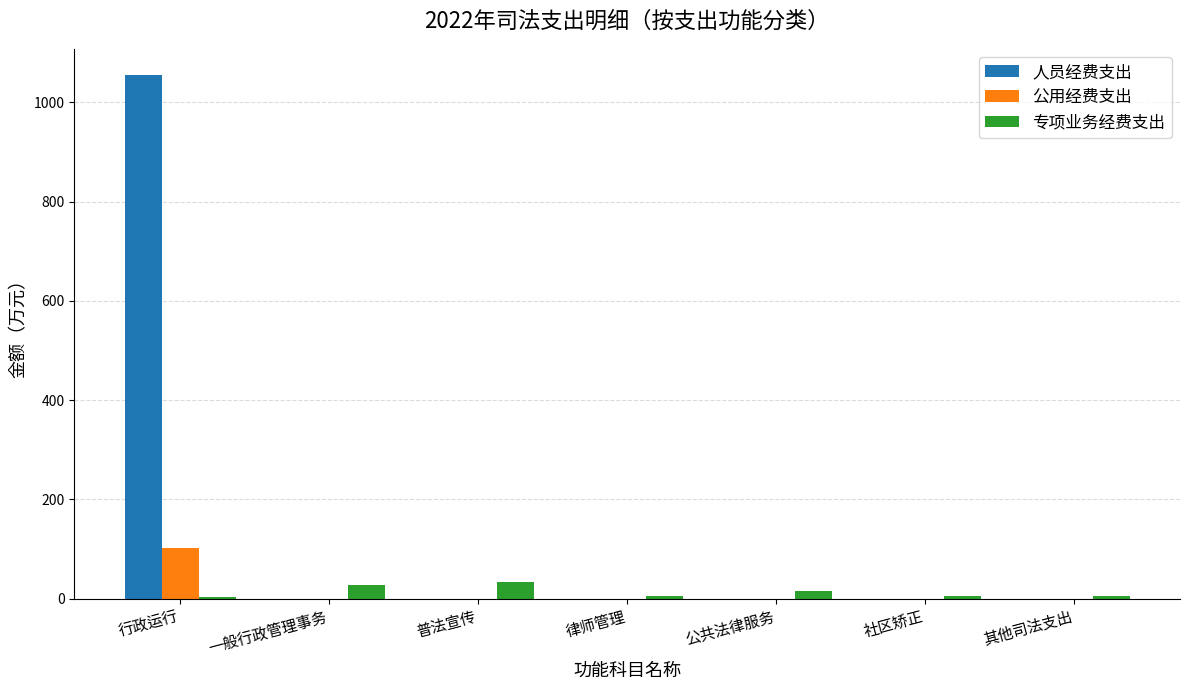

What are all the series names shown in the legend?

人员经费支出, 公用经费支出, 专项业务经费支出